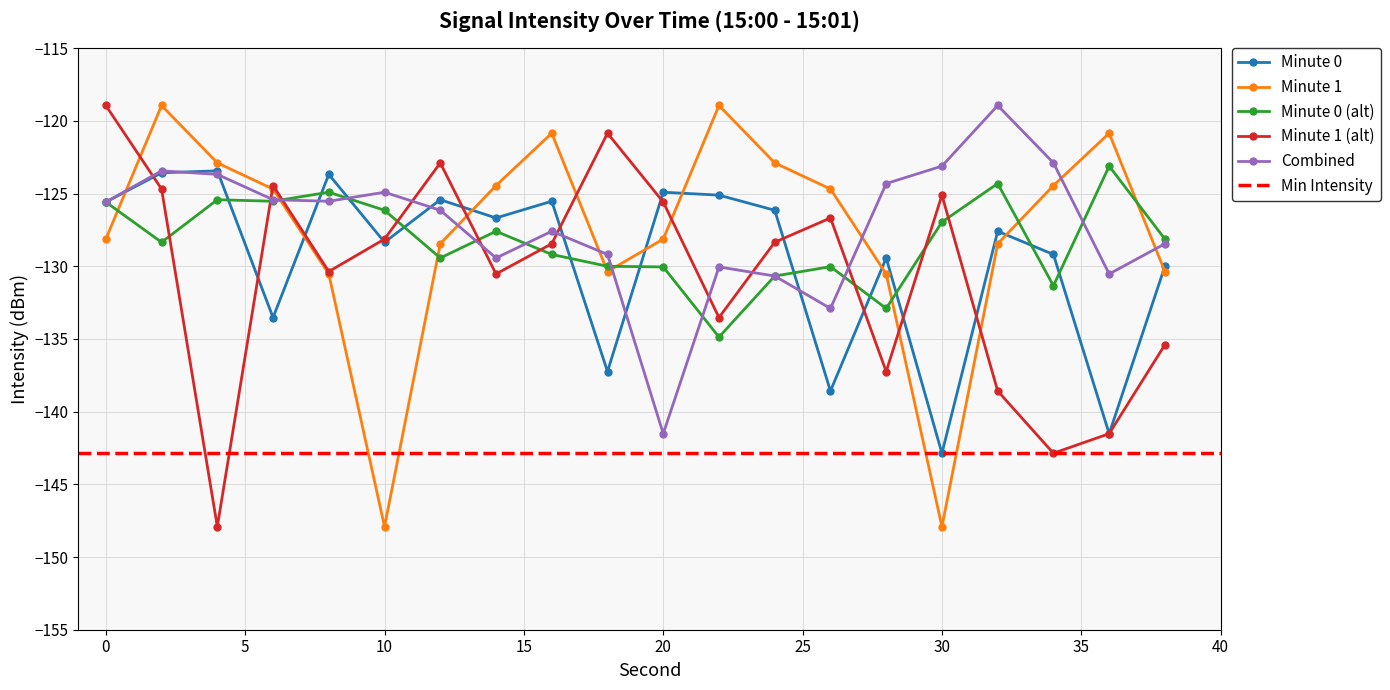

After their last crossing, which series has the higher values: Minute 1 (alt) or Minute 0?

Minute 0